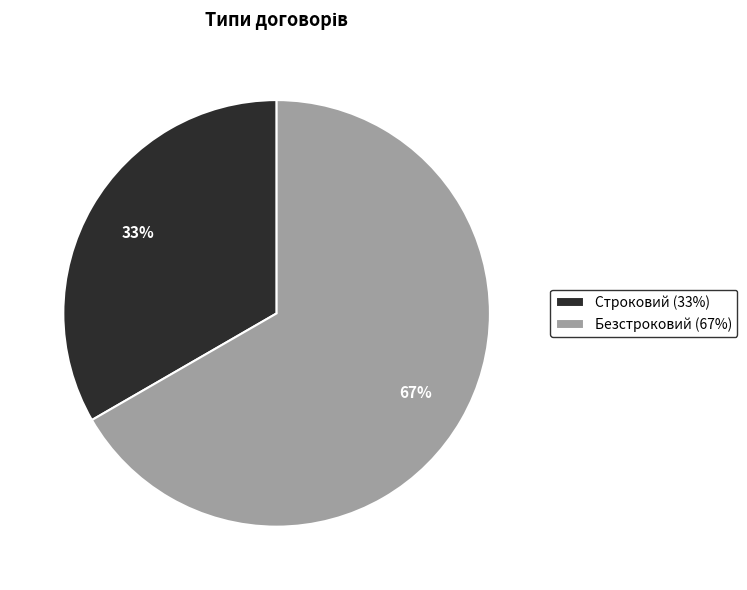

How many slices are in this pie chart?

2